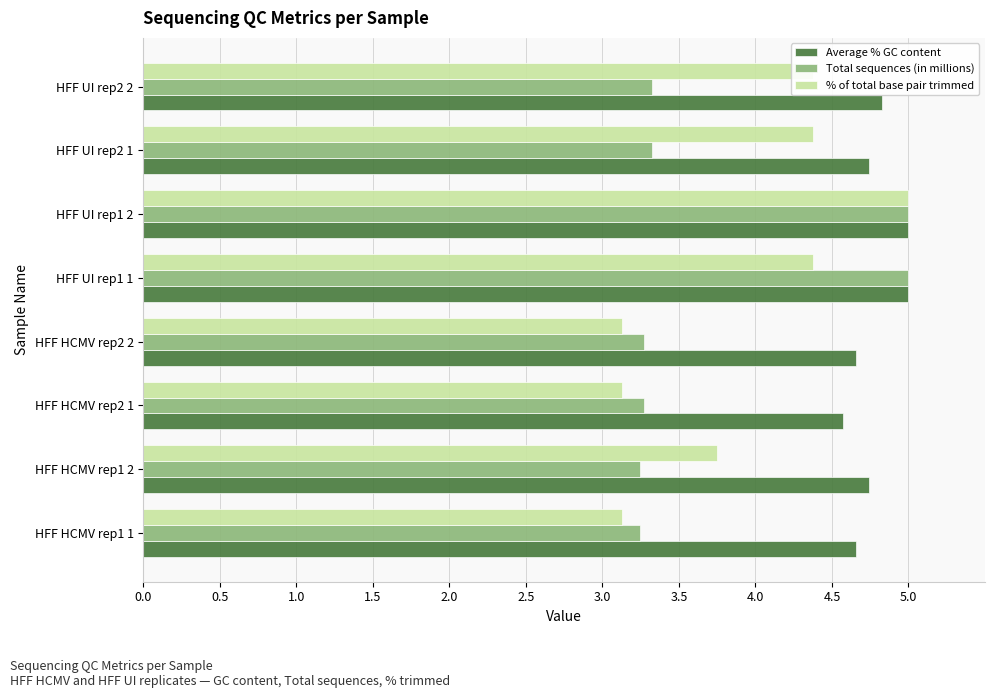

What is the minimum value for % of total base pair trimmed?

3.1